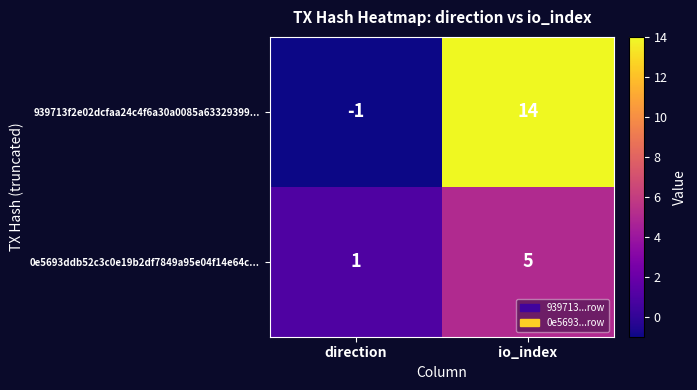

What is the total value across all series at io_index?

19